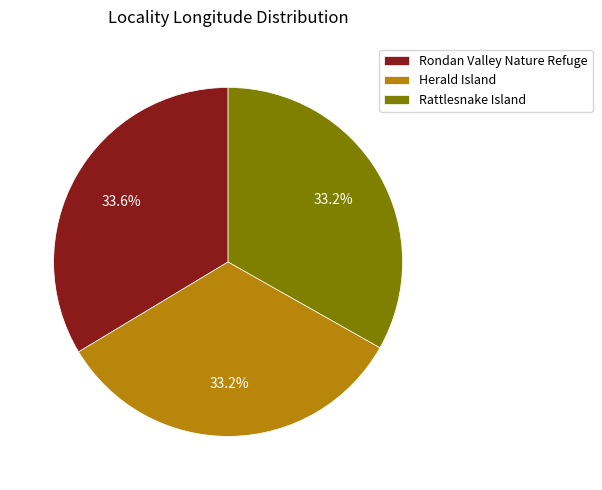

Combined, what portion of the pie is Herald Island and Rattlesnake Island?

66.4%